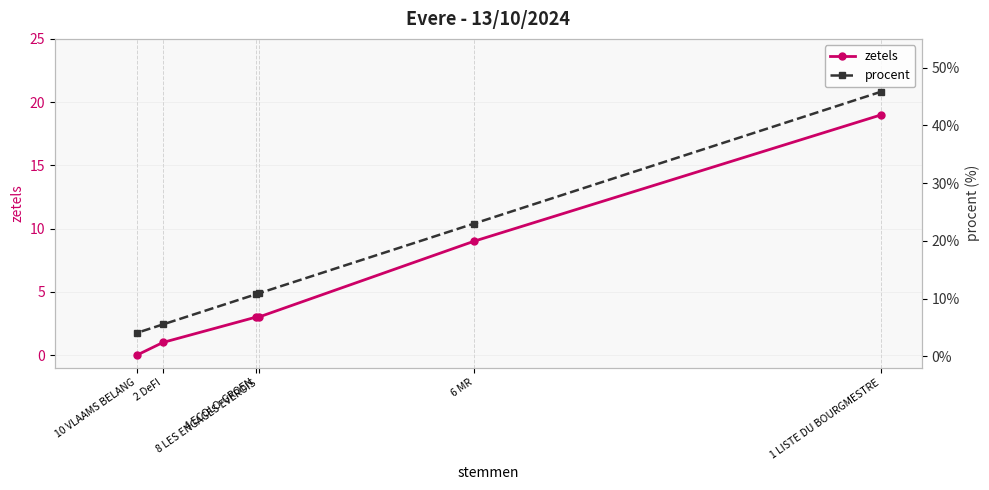

Which category has the lowest value in the procent series?

10 VLAAMS BELANG